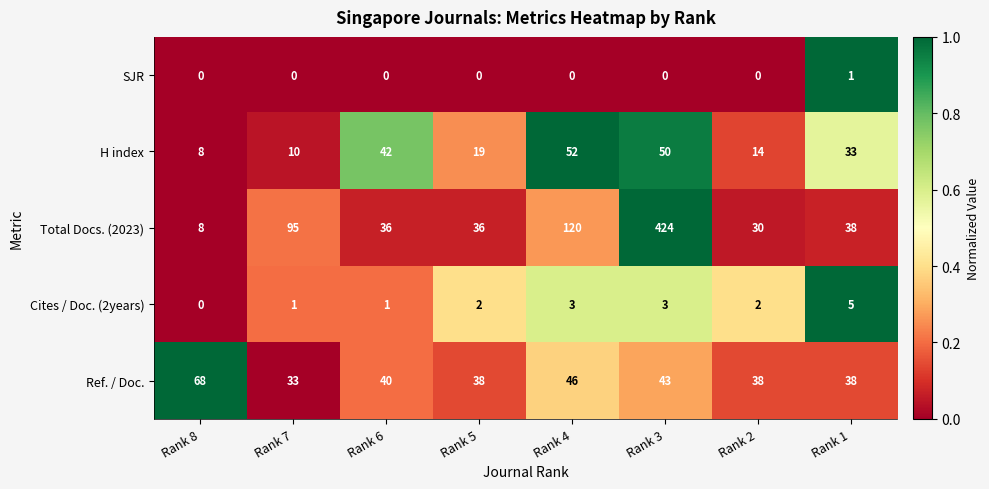

Read the H index value at Rank 6.

42